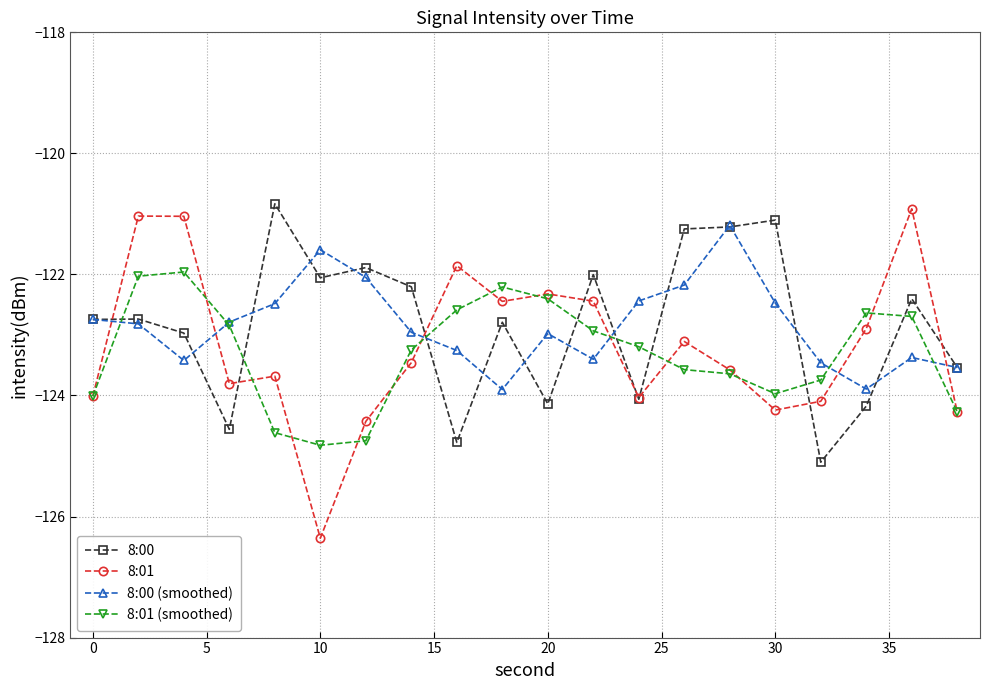

How many distinct data groups are displayed?

4